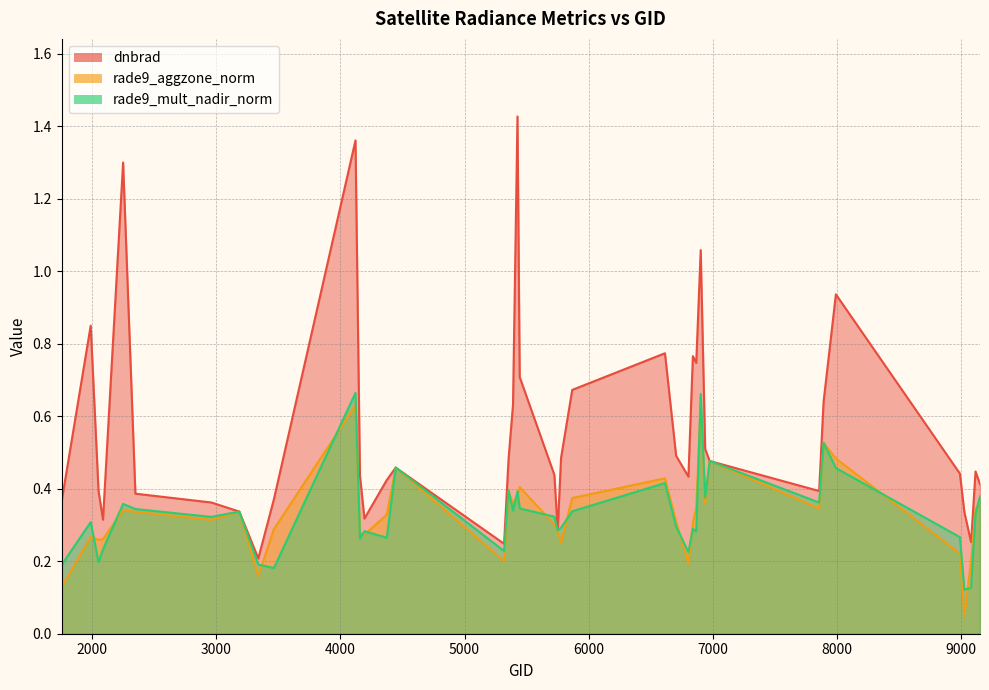

The dnbrad series shows 0.5 at 2087. True or false?

False